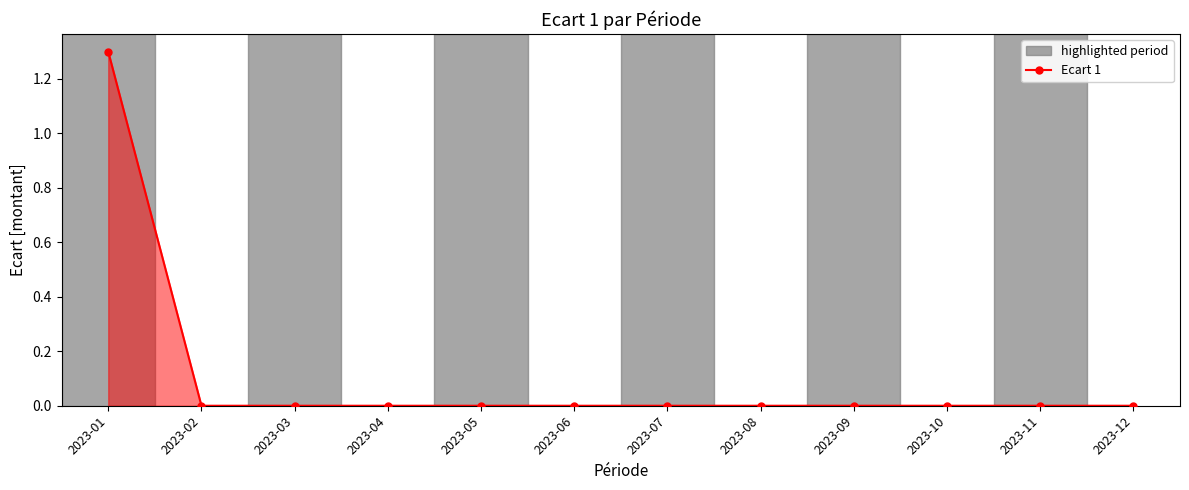

Is it true that the value at 2023-12 is 0.0?

True